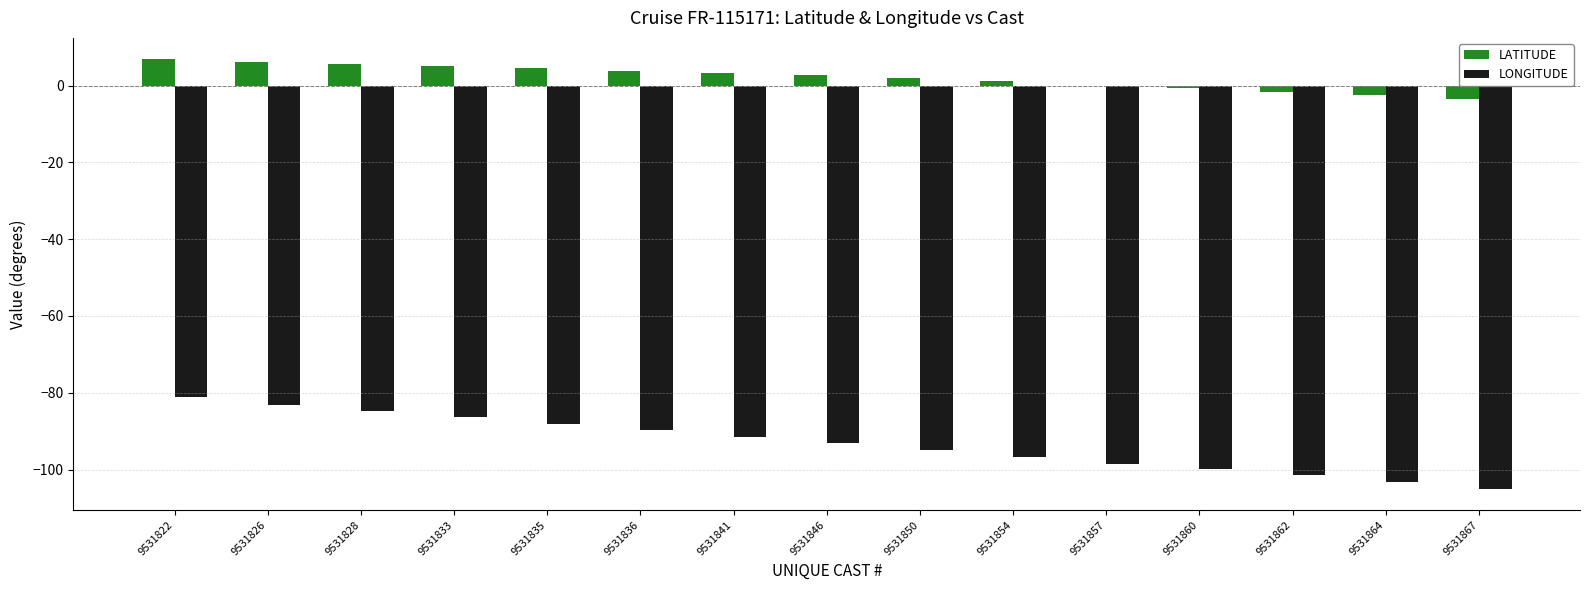

Is the value of LONGITUDE at 9531836 greater than the value of LATITUDE at 9531867?

No